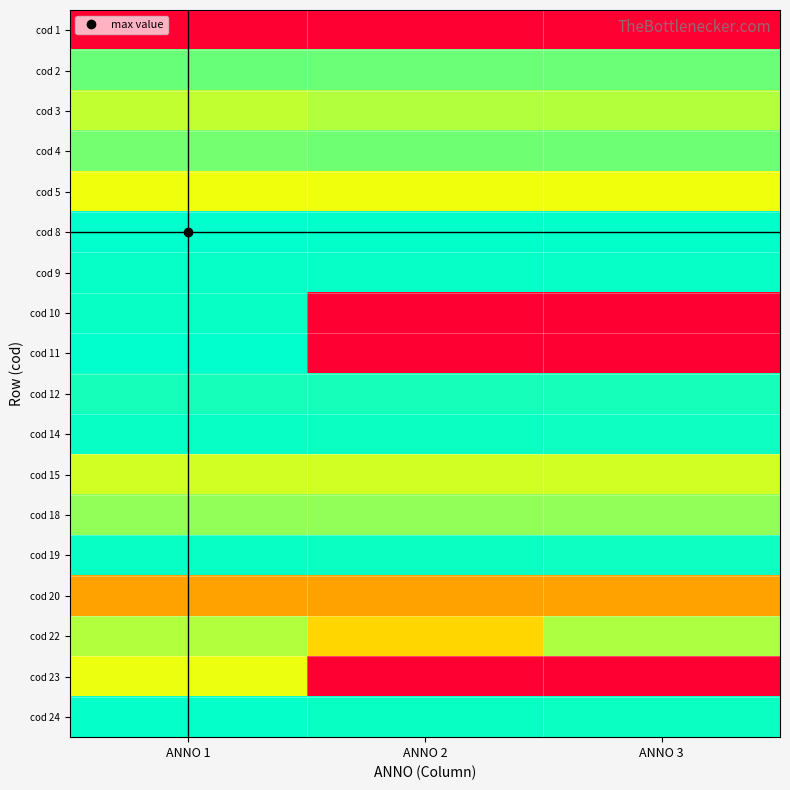

What is the total value across all series at ANNO 3?

169.8